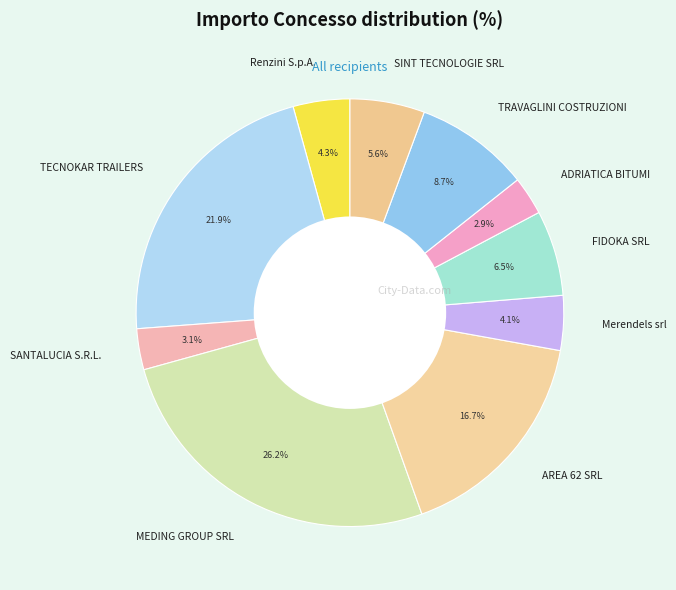

To the nearest percent, what is the difference between the largest and smallest slice percentages?

23%